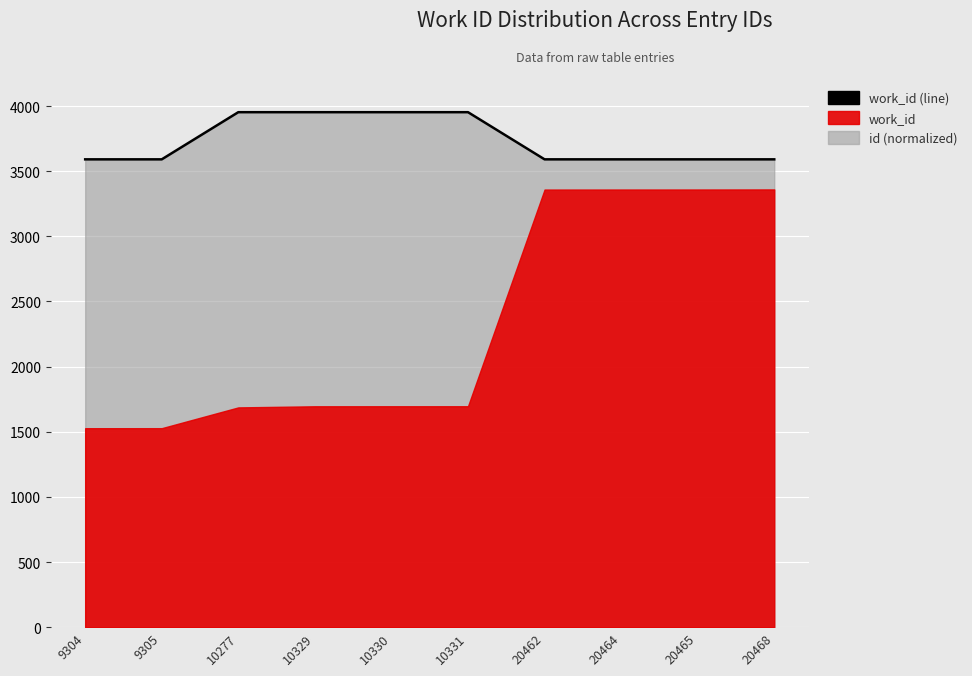

What is the change in value from 10330 to 20462?

-362